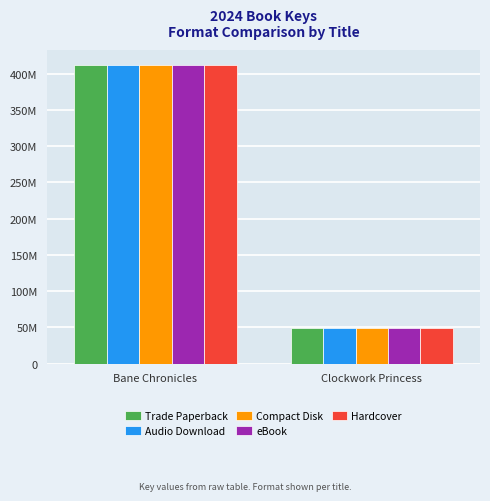

Reading left to right, extract all data points from this chart.

Trade Paperback: Bane Chronicles=411837062	Clockwork Princess=48562050
Audio Download: Bane Chronicles=411837062	Clockwork Princess=48562050
Compact Disk: Bane Chronicles=411837062	Clockwork Princess=48562050
eBook: Bane Chronicles=411837062	Clockwork Princess=48562050
Hardcover: Bane Chronicles=411837062	Clockwork Princess=48562050